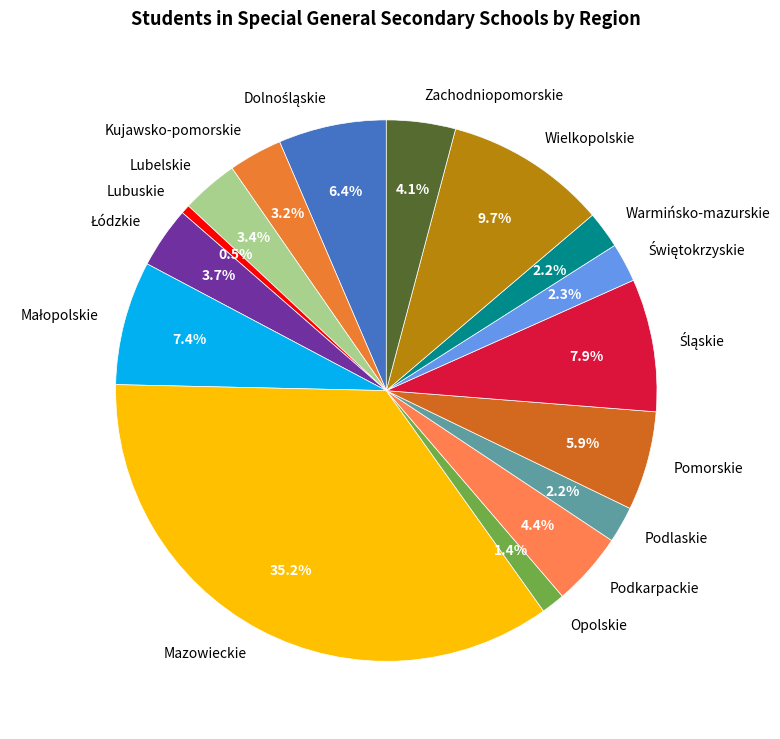

Which slice is the smallest?

Lubuskie